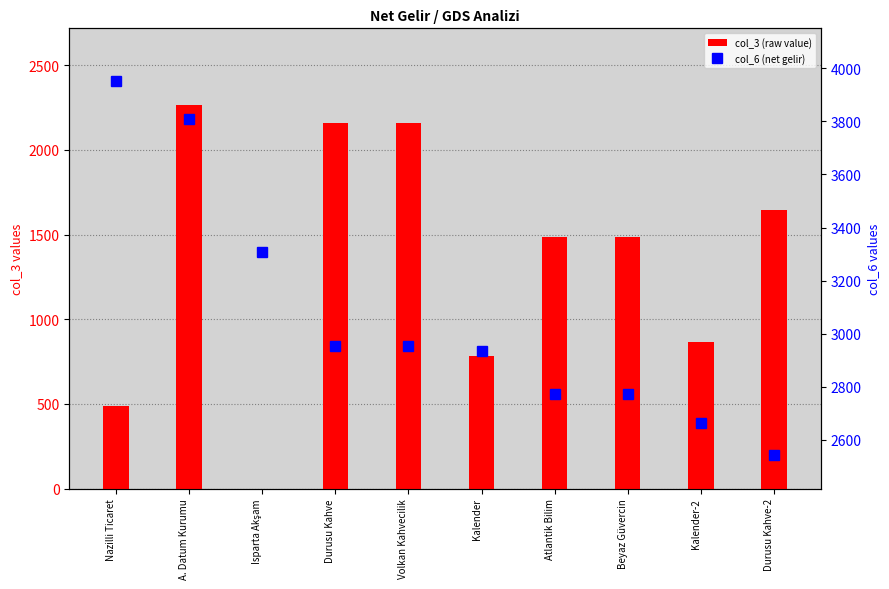

Reading left to right, transcribe all the data shown in this chart.

col_3 (raw value): Nazilli Ticaret=487.2	A. Datum Kurumu=2265.1	Isparta Akşam=0.0	Durusu Kahve=2156.6	Volkan Kahvecilik=2156.6	Kalender=783.5	Atlantik Bilim=1487.5	Beyaz Güvercin=1487.5	Kalender-2=865.1	Durusu Kahve-2=1643.9
col_6 (net gelir): Nazilli Ticaret=3953.2	A. Datum Kurumu=3810.3	Isparta Akşam=3306.3	Durusu Kahve=2952.9	Volkan Kahvecilik=2952.9	Kalender=2932.8	Atlantik Bilim=2771.4	Beyaz Güvercin=2771.4	Kalender-2=2662.3	Durusu Kahve-2=2543.5